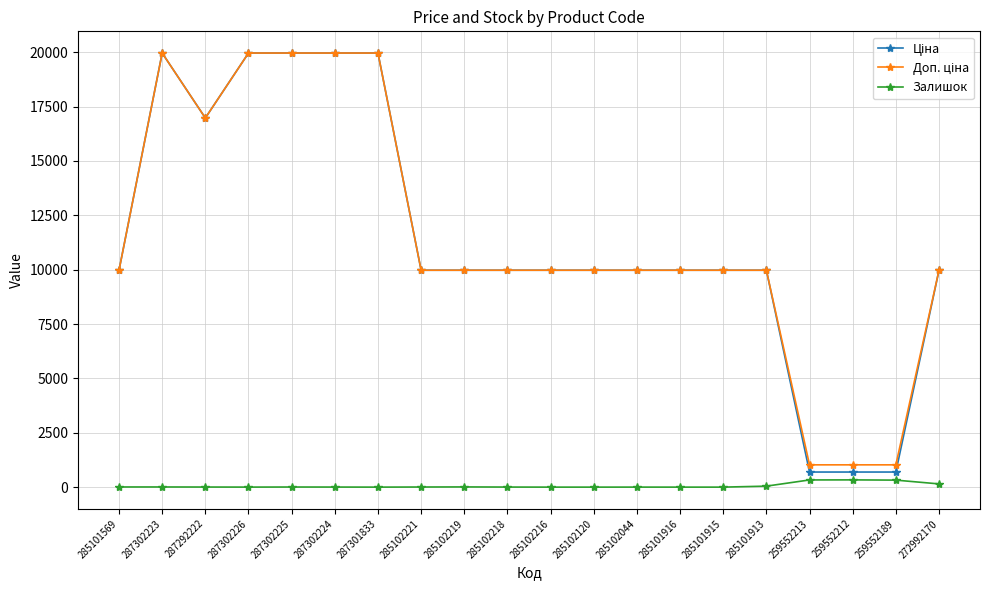

What is the total value across all series at 287302223?

39935.3